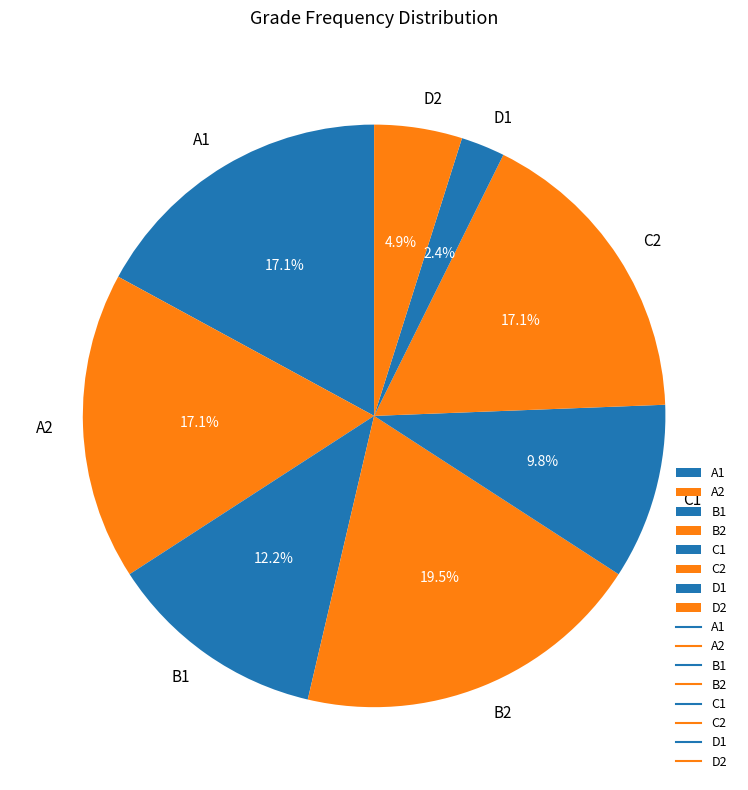

What is the largest slice in the pie chart?

B2